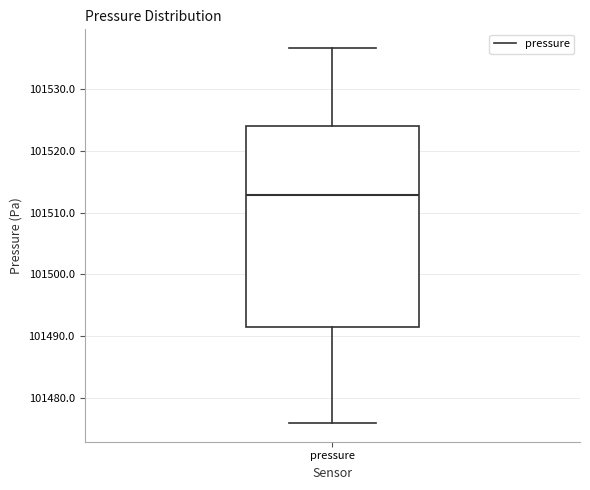

Transcribe this box plot: give where the median line is, the range the box spans, and where the two whiskers end, as read against the y-axis. The values are not printed on the chart, so give them approximately, as read against the axis.

median 101513, box 101491 to 101524, whiskers 101476 to 101537